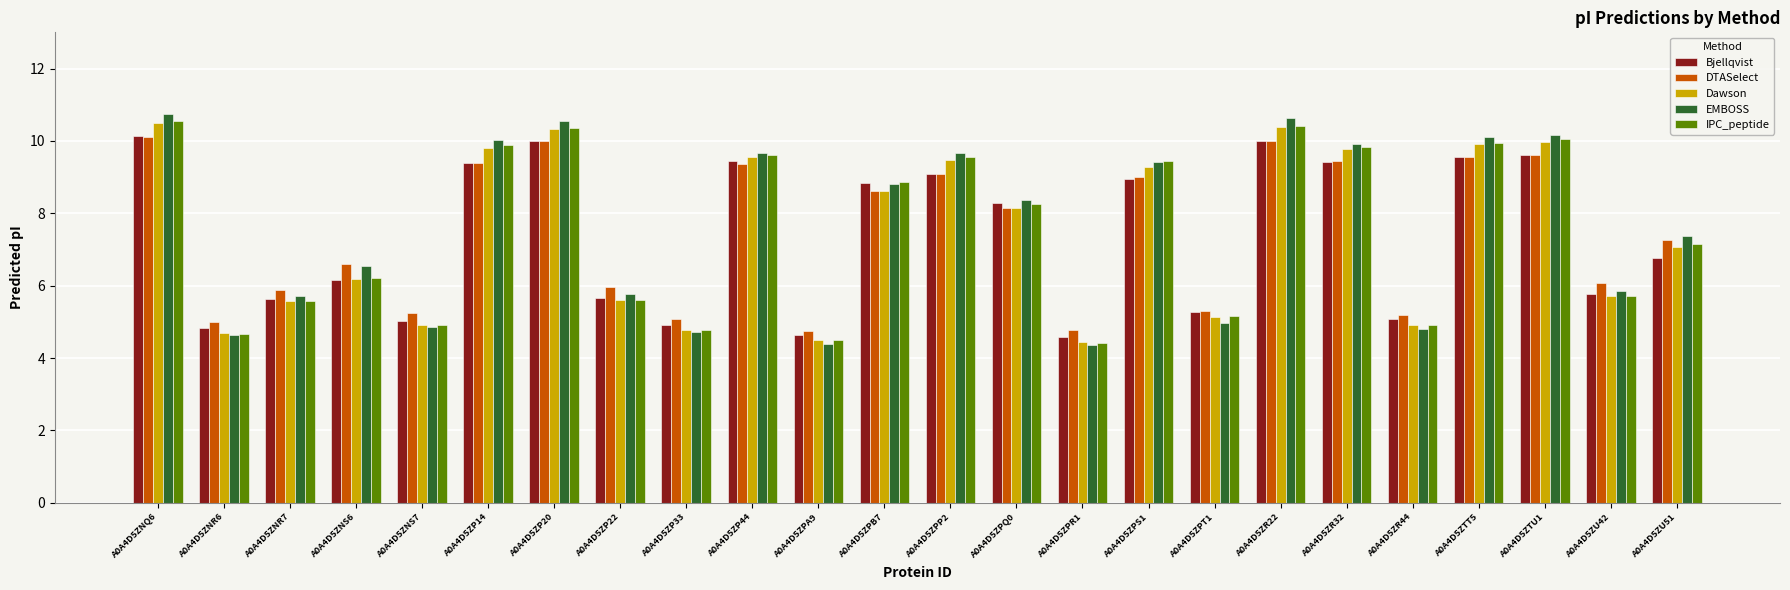

Is it true that Dawson equals 2.1 at A0A4D5ZP22?

False